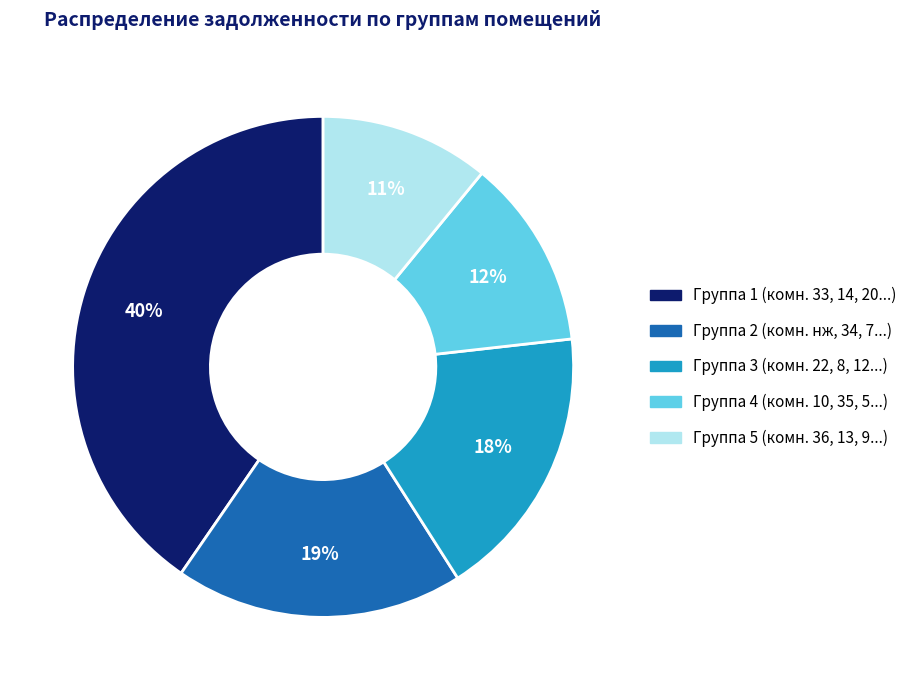

To the nearest percent, what is the average slice percentage?

20%